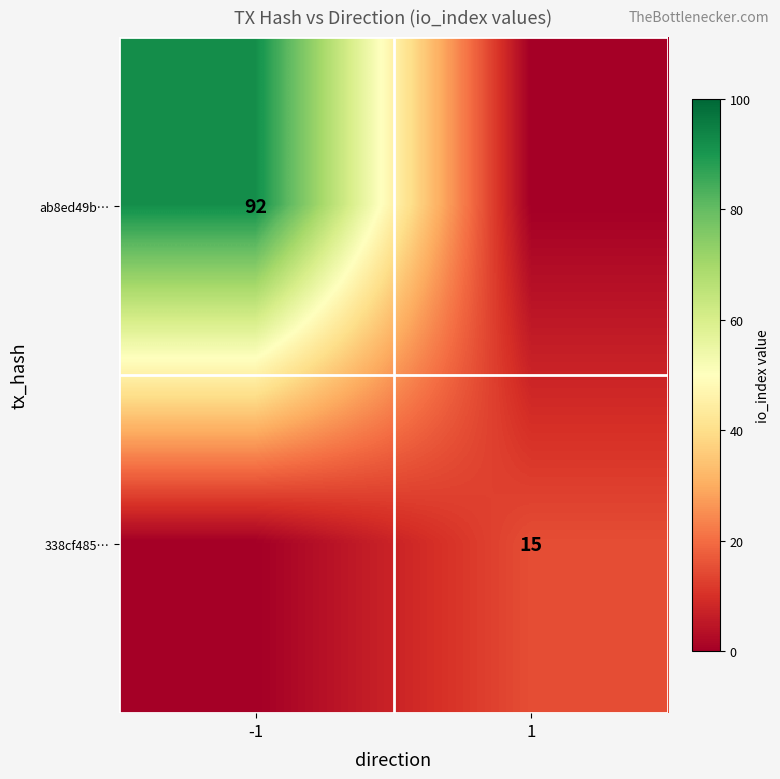

The value of 338cf485… at 1 is 21. True or false?

False